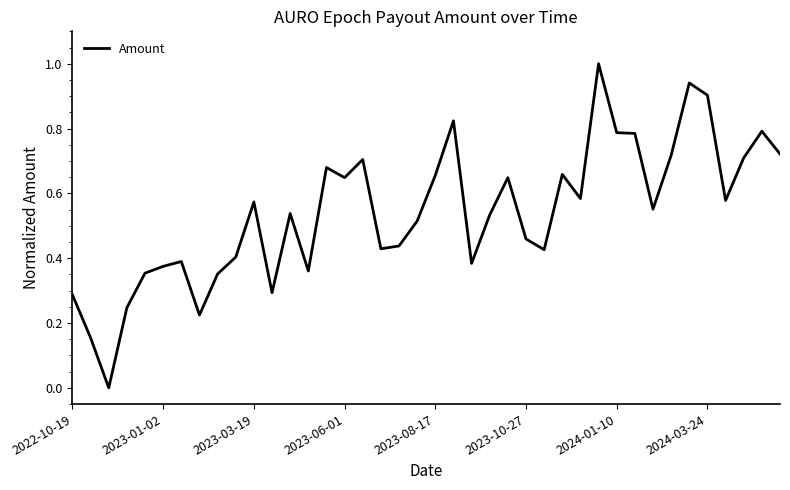

What is the greatest value displayed?

1.0